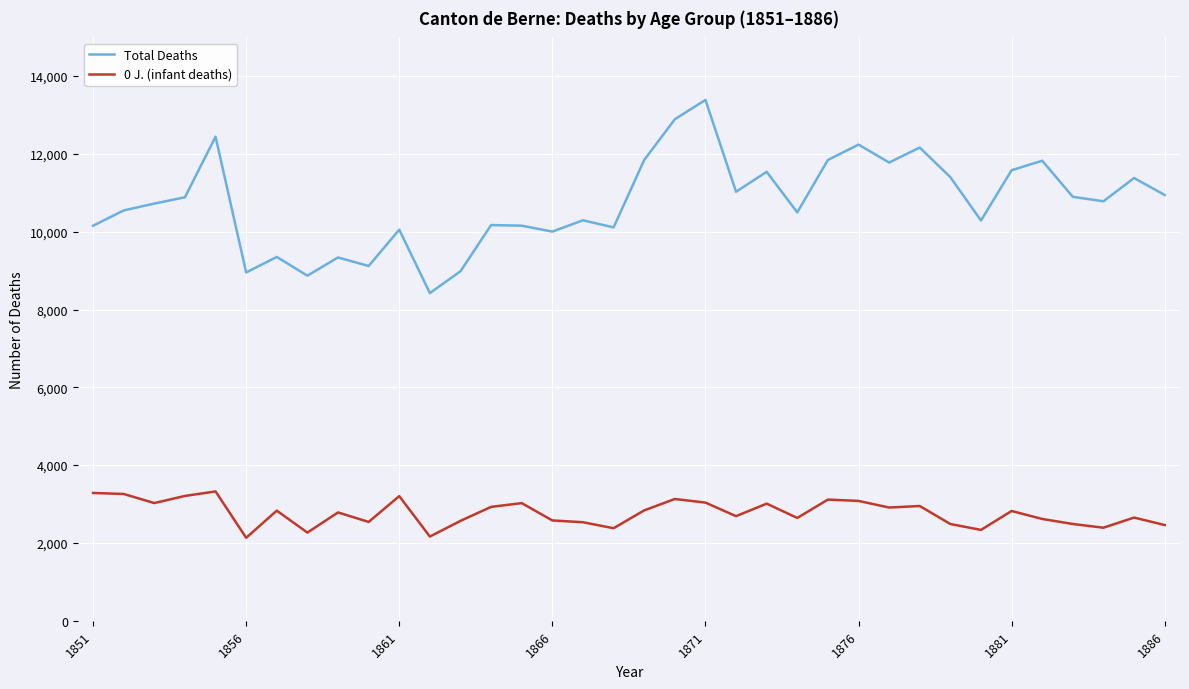

True or false: 0 J. (infant deaths) and Total Deaths cross at least once.

False